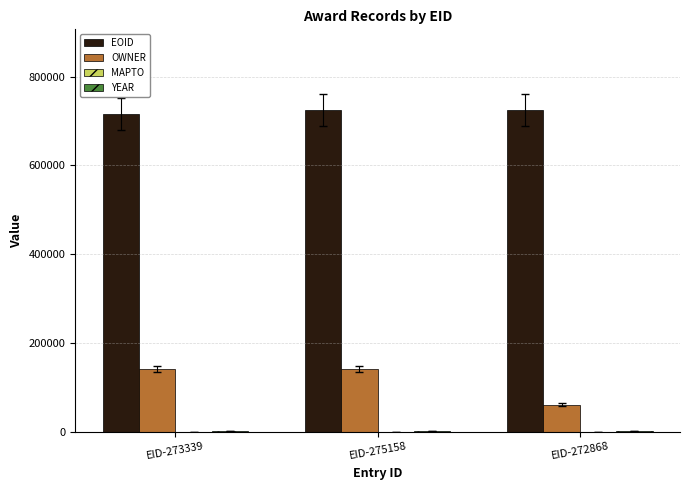

What is the sum of all OWNER values?

344233